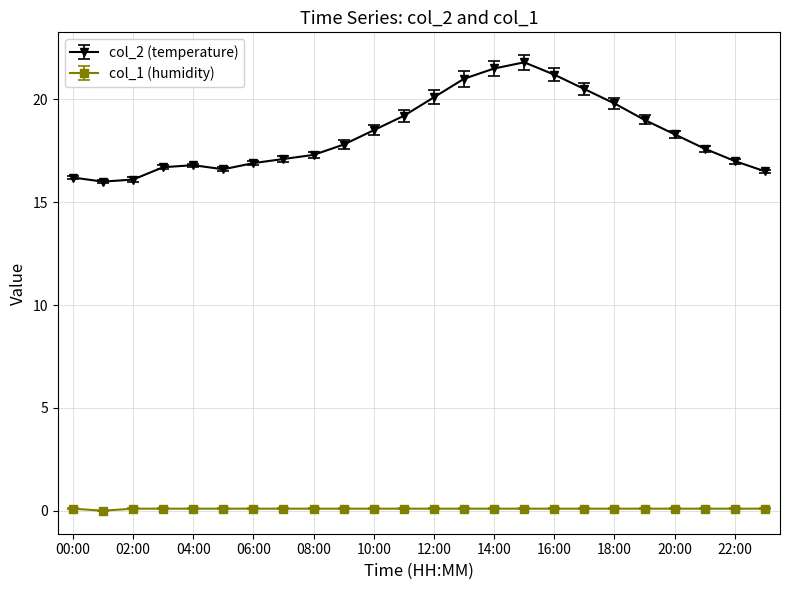

What is the maximum value shown in the chart?

21.8